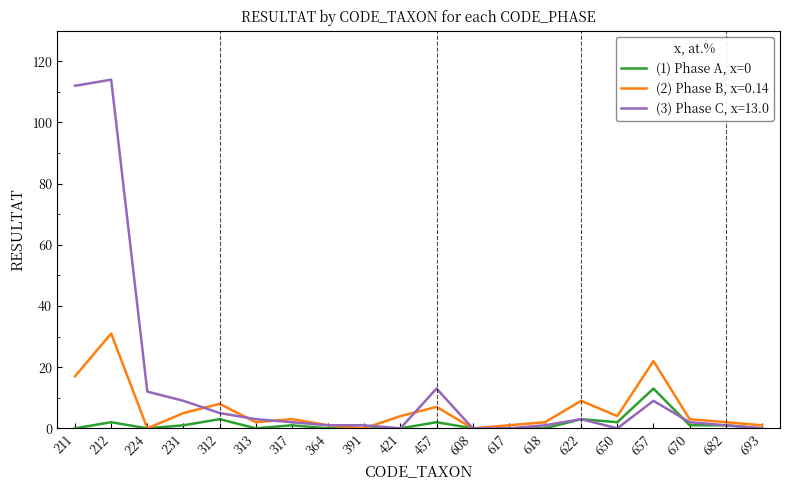

What is the maximum value shown in the chart?

114